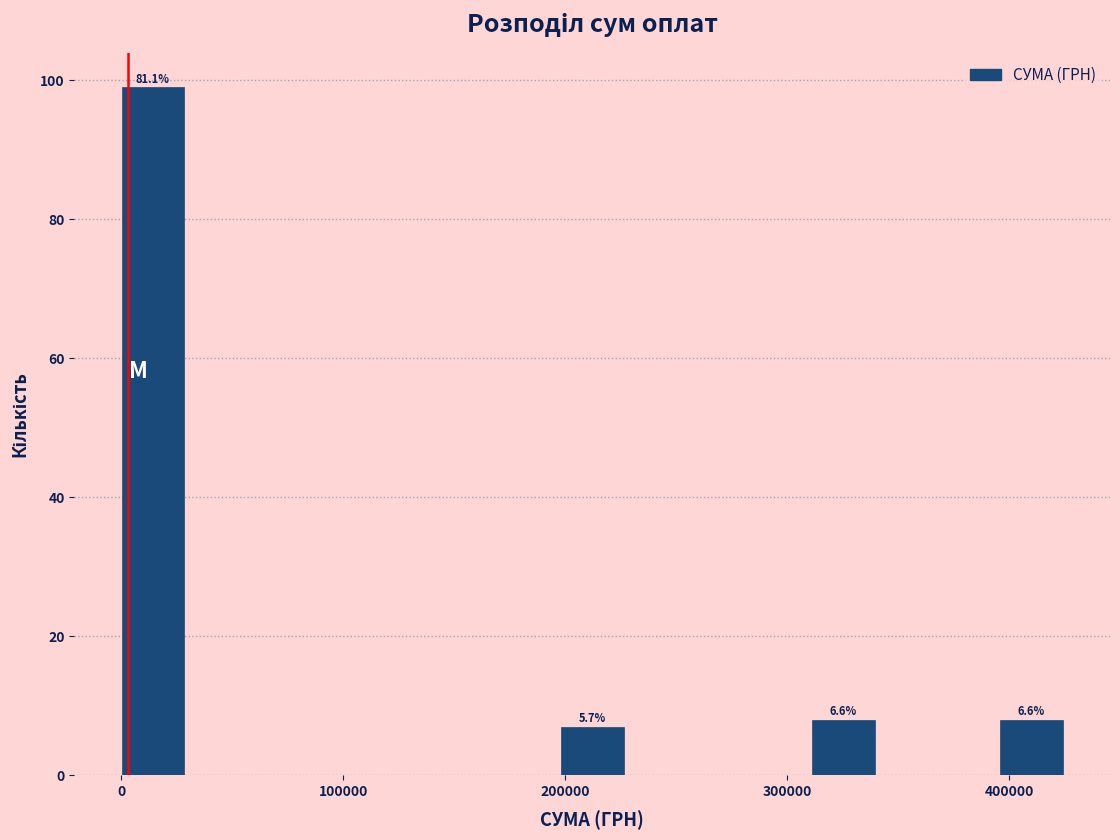

Around what value on the x-axis is the tallest bar? Give the approximate position of its centre, as read against the axis.

10000